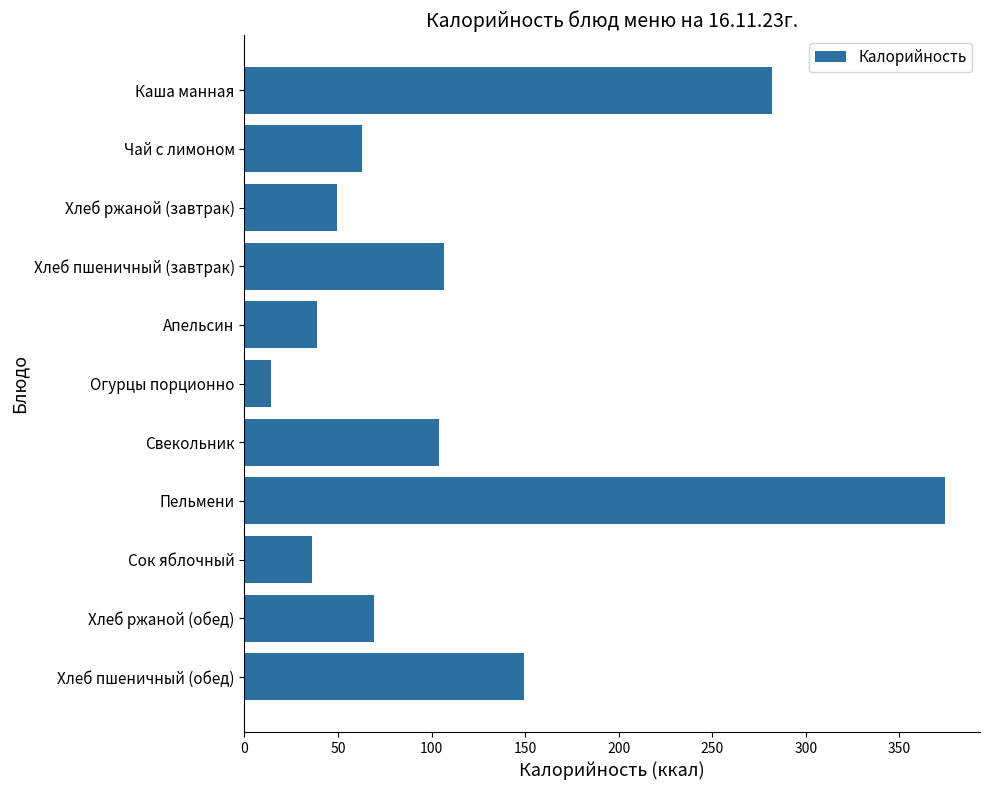

What is the label of the 2nd bar from the top?

Чай с лимоном